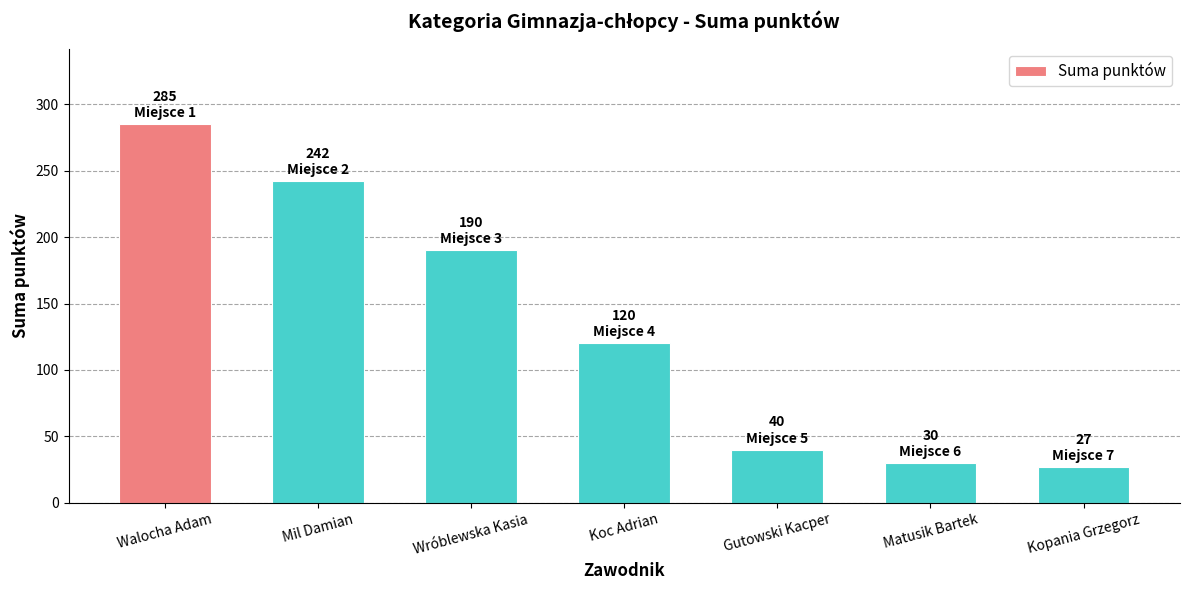

Which label corresponds to the largest value in the chart?

Walocha Adam